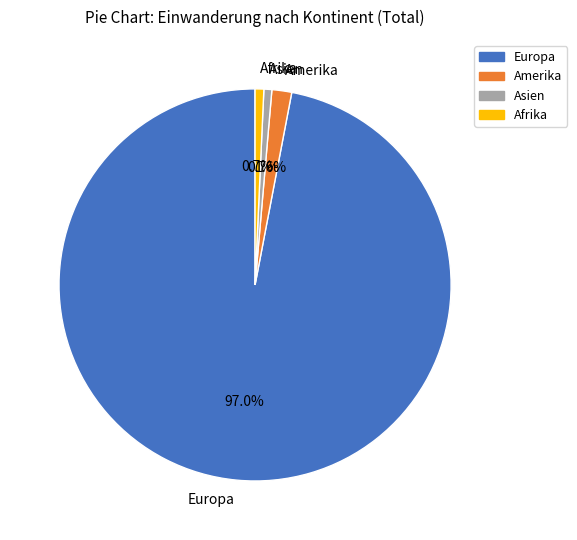

Which has a higher value, Afrika or Europa?

Europa